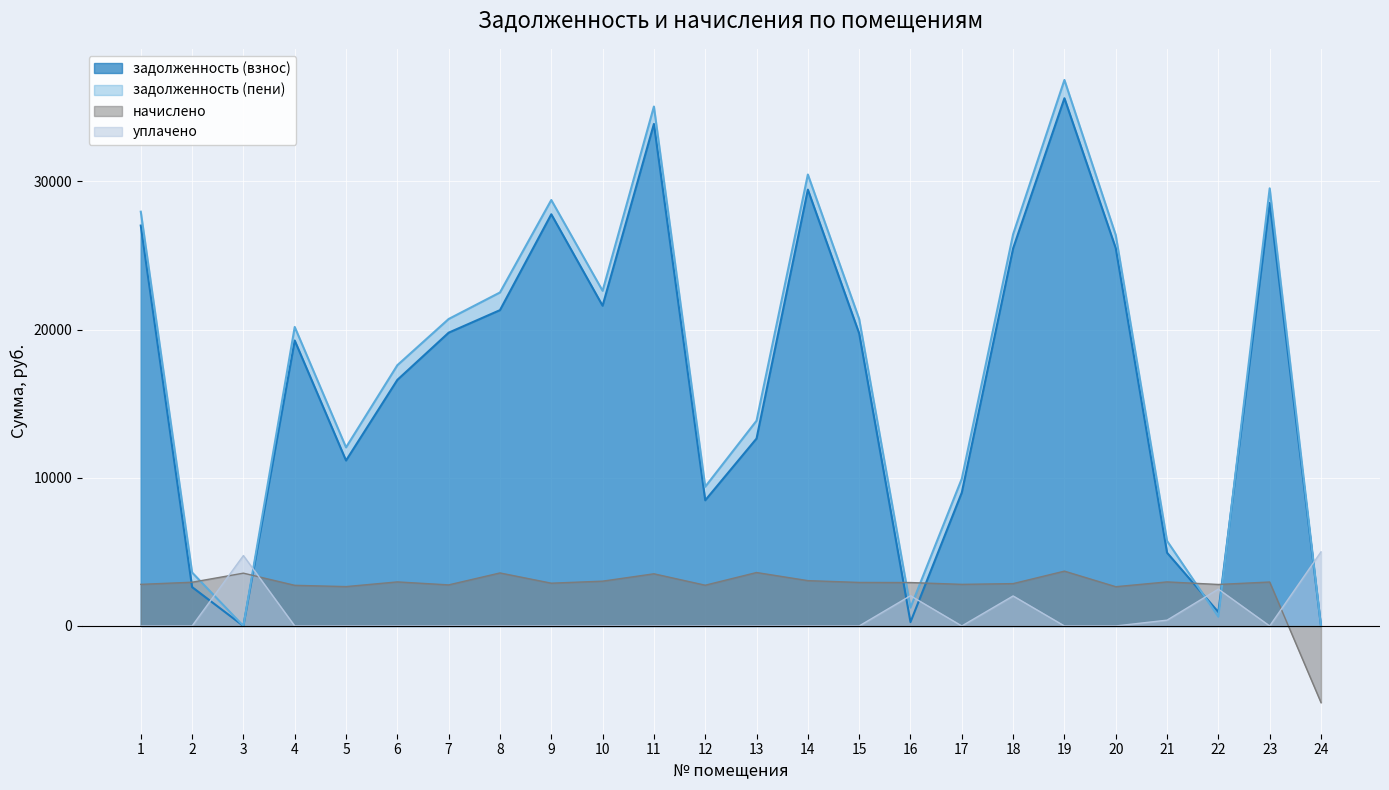

Reading left to right, extract all data points from this chart.

задолженность (взнос): 27022.3	2624.0	0.0	19264.8	11166.1	16606.9	19792.4	21313.8	27784.6	21611.2	33881.8	8480.4	12647.8	29447.5	19740.9	259.7	9001.5	25481.5	35614.1	25498.1	4942.6	933.6	28546.6	0.0
задолженность (пени): 27958.3	3608.0	0.0	20179.2	12051.7	17598.1	20716.4	22506.6	28747.0	22619.2	35055.4	9397.2	13850.2	30467.5	20720.1	1236.5	9937.5	26434.3	36847.7	26381.3	5737.9	622.4	29535.4	0.0
начислено: 2808.0	2952.0	3564.0	2743.2	2656.8	2973.6	2772.0	3578.4	2887.2	3024.0	3520.8	2750.4	3607.2	3060.0	2937.6	2930.4	2808.0	2858.4	3700.8	2649.6	2973.6	2800.8	2966.4	-5171.2
уплачено: 0.0	0.0	4752.0	0.0	0.0	0.0	0.0	0.0	0.0	0.0	0.0	0.0	0.0	0.0	0.0	2042.2	0.0	2025.9	0.0	0.0	392.0	2489.6	0.0	5000.0